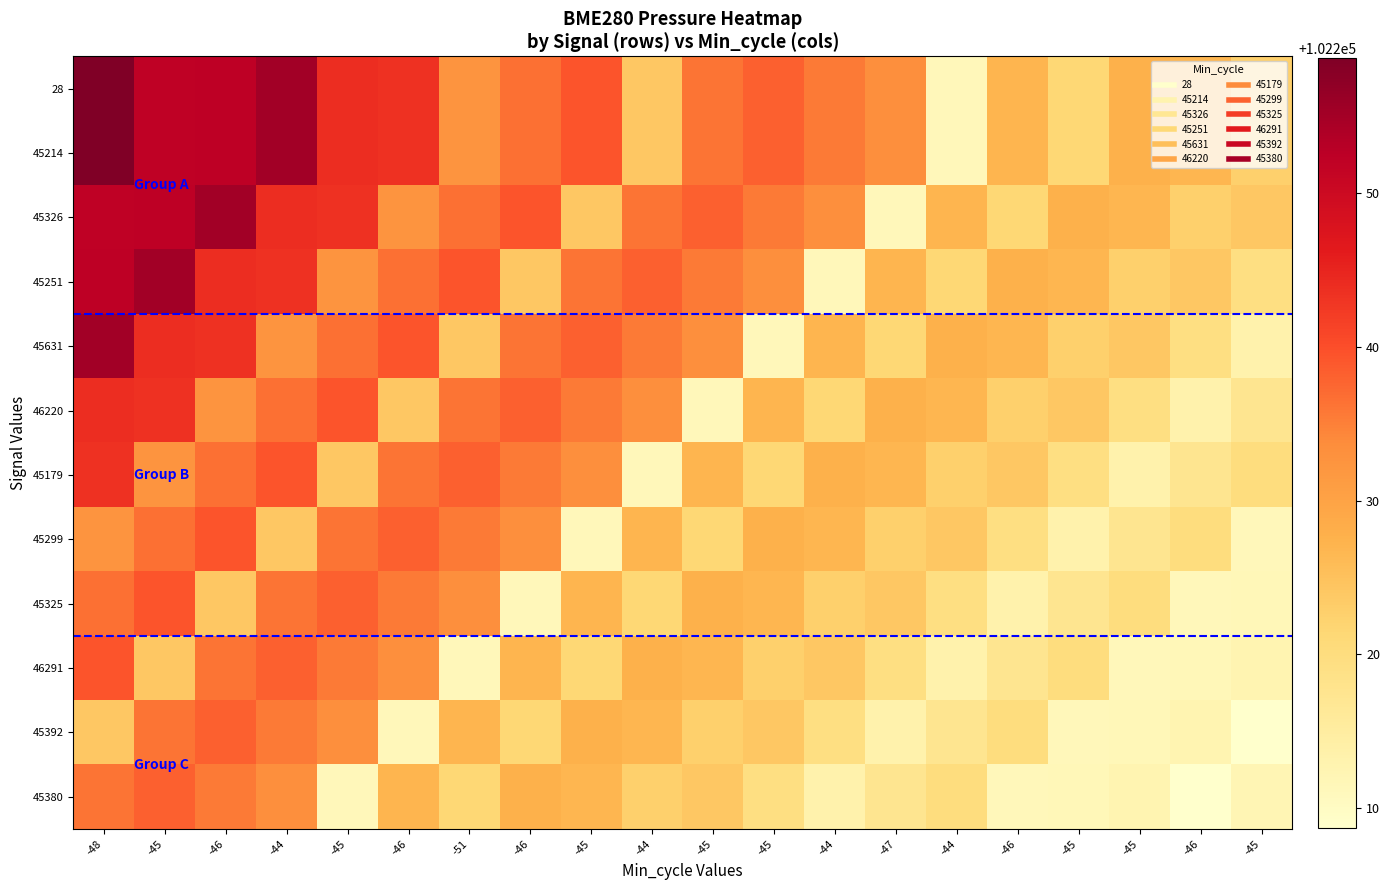

Rank the series by their maximum value, from lowest to highest.

45392, 45380, 45299, 45325, 46291, 45179, 46220, 45326, 45251, 45631, 28, 45214